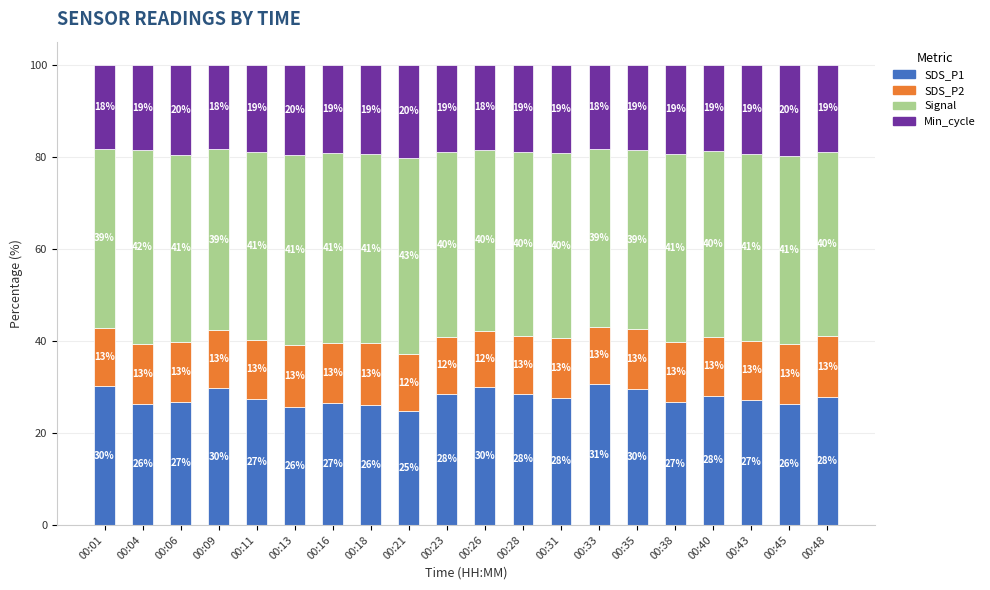

Is it true that SDS_P1 equals 19.8 at 00:01?

False